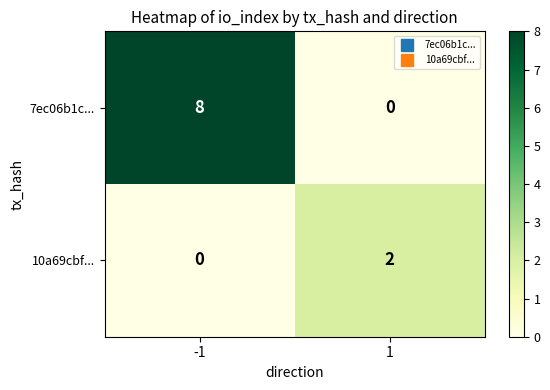

What is the sum of all 7ec06b1c... values?

8